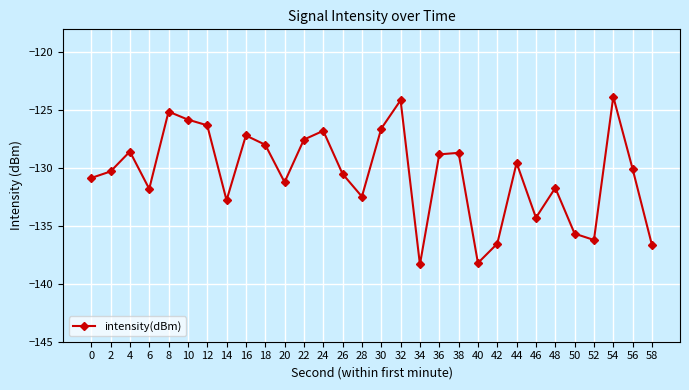

How many data points are above -130?

14